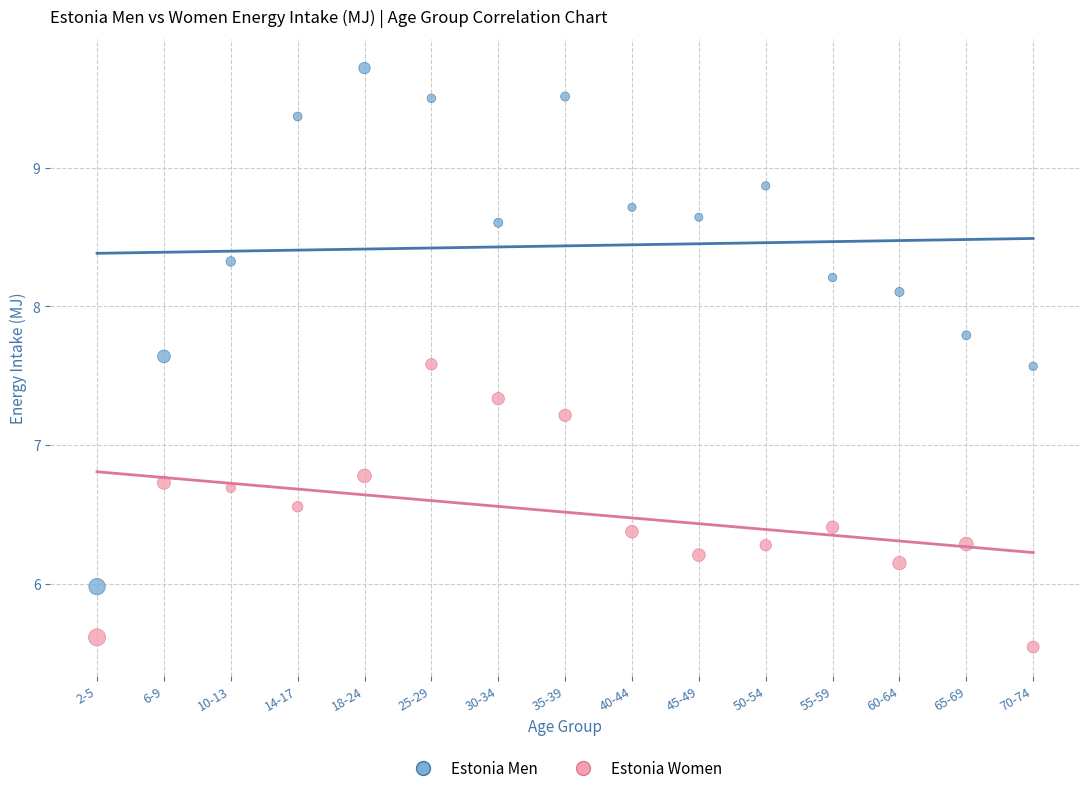

Across all data points, what is the range of Y values (max minus min)?

4.2